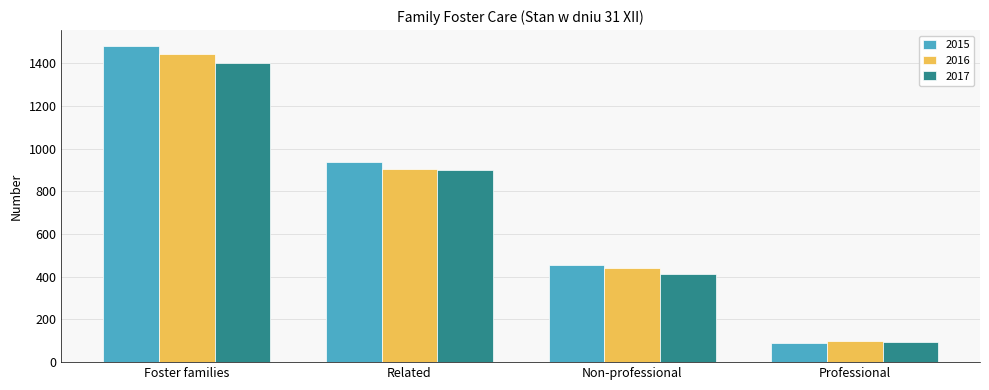

At how many categories does at least one series exceed 1022?

1